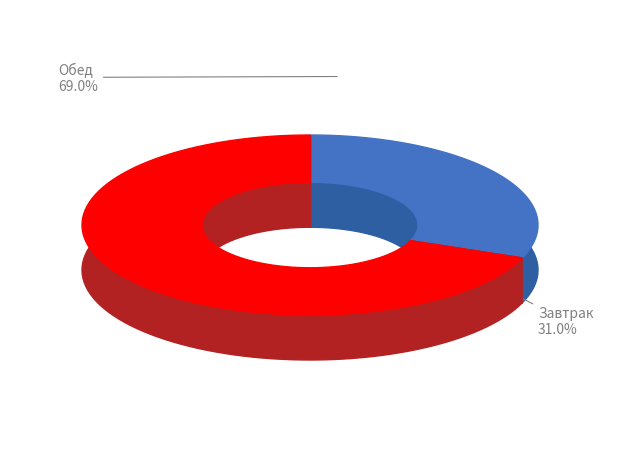

Which slice is the largest?

Обед